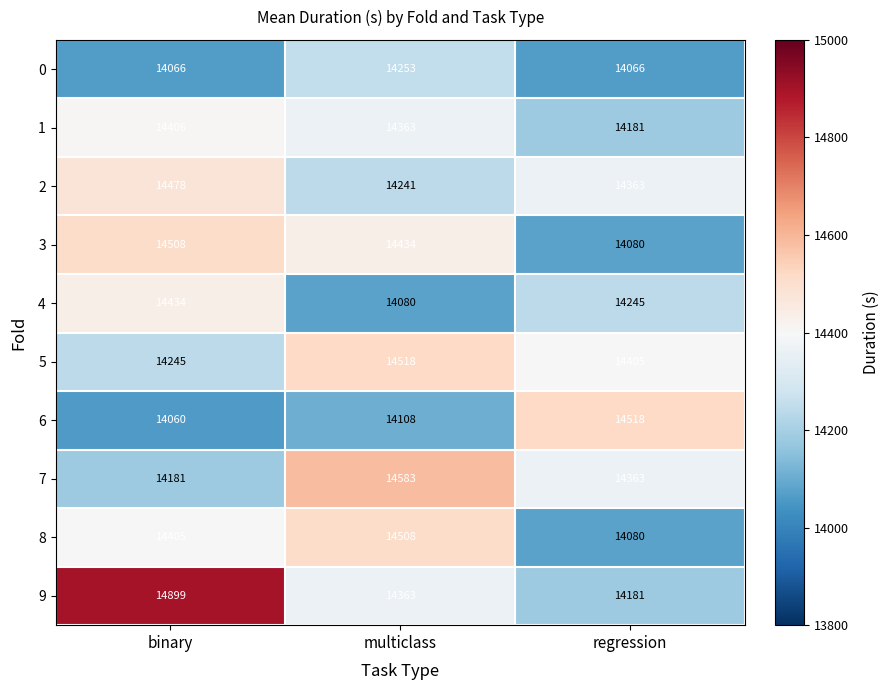

How many data points does each series have?

3